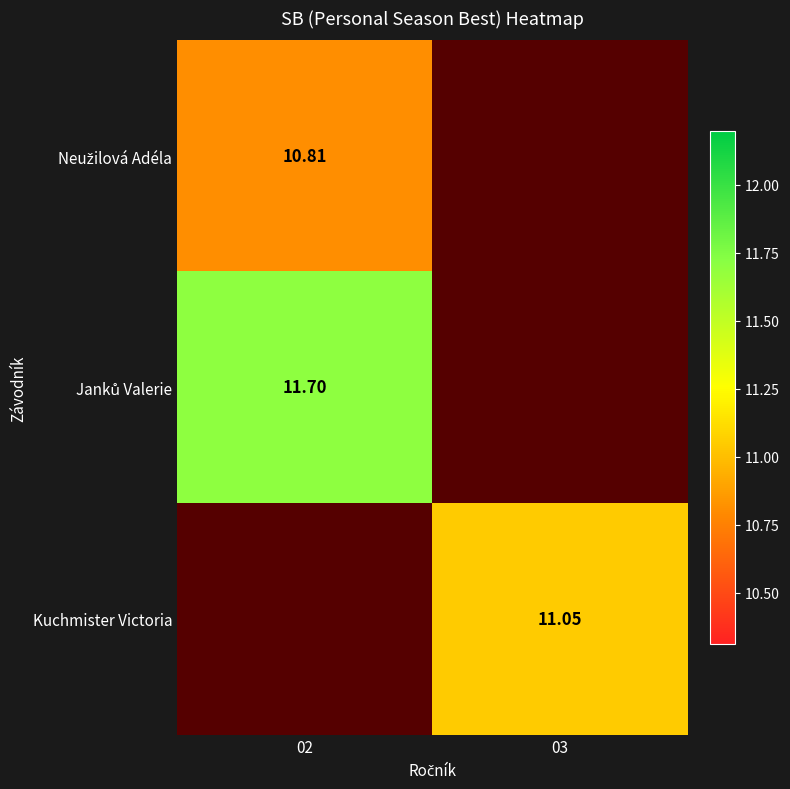

The value of Janků Valerie at 02 is 16.8. True or false?

False